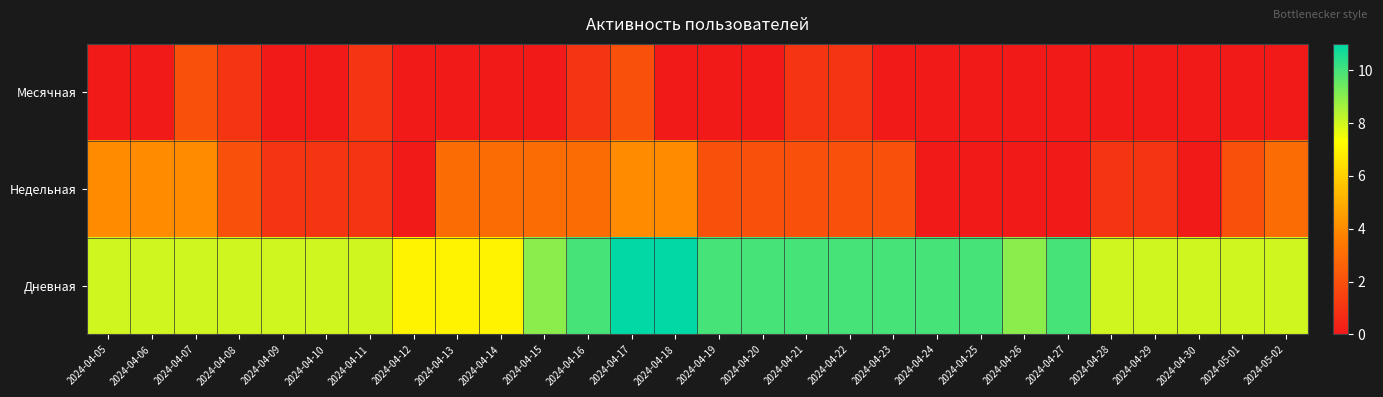

What is the difference between the highest and lowest values at 2024-04-08?

7